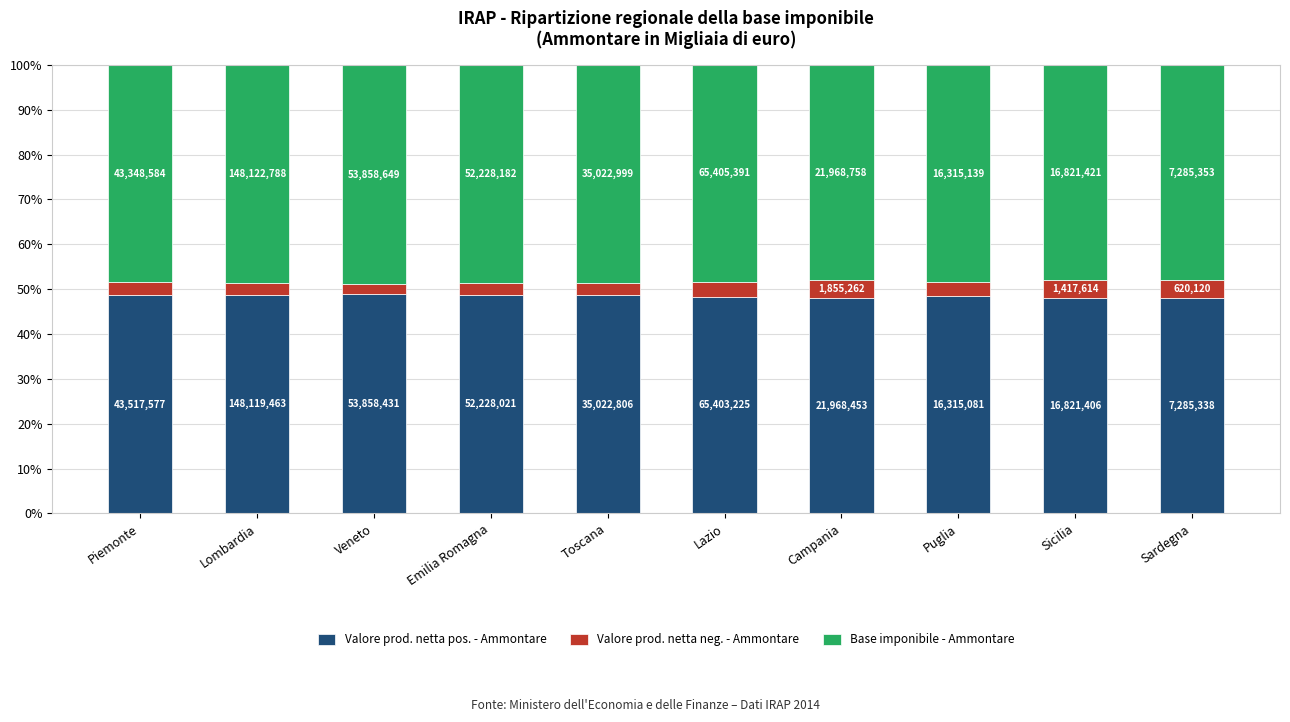

What is the total value across all series at Emilia Romagna?

100.0